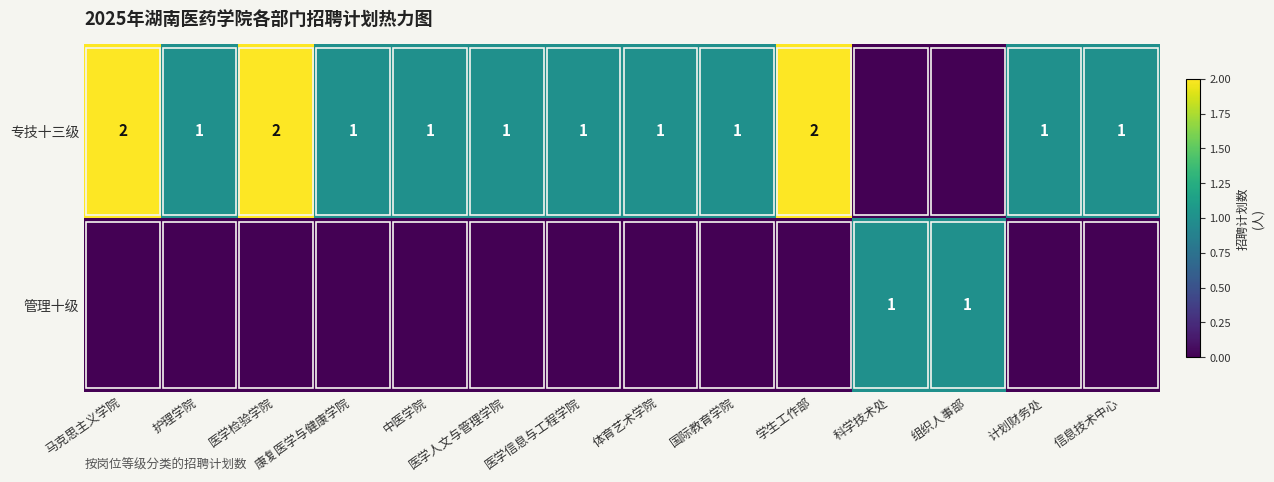

Is it true that 专技十三级 equals 0 at 计划财务处?

False